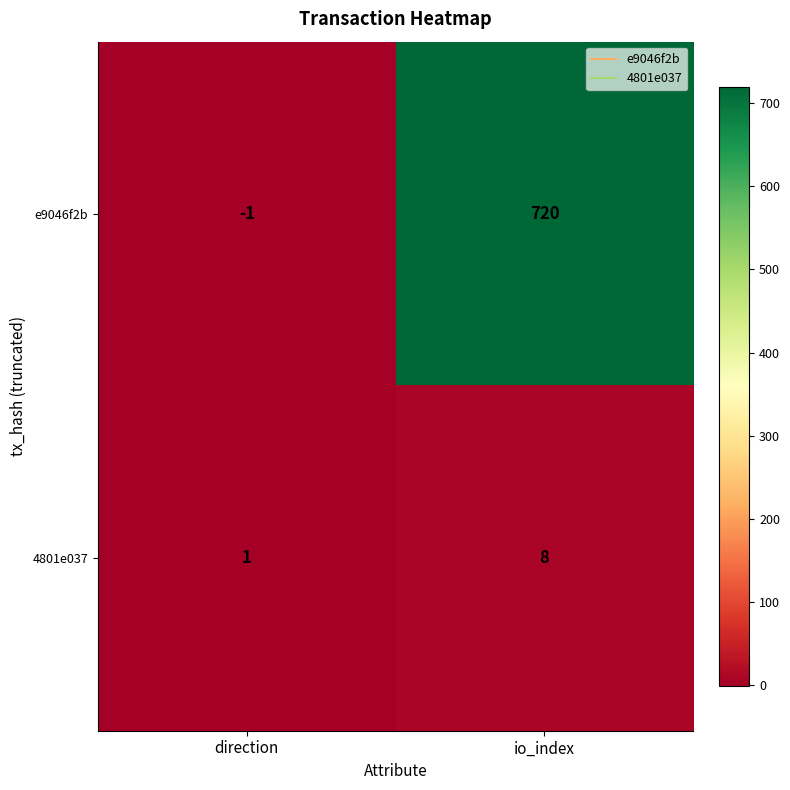

How many data points does each series have?

2